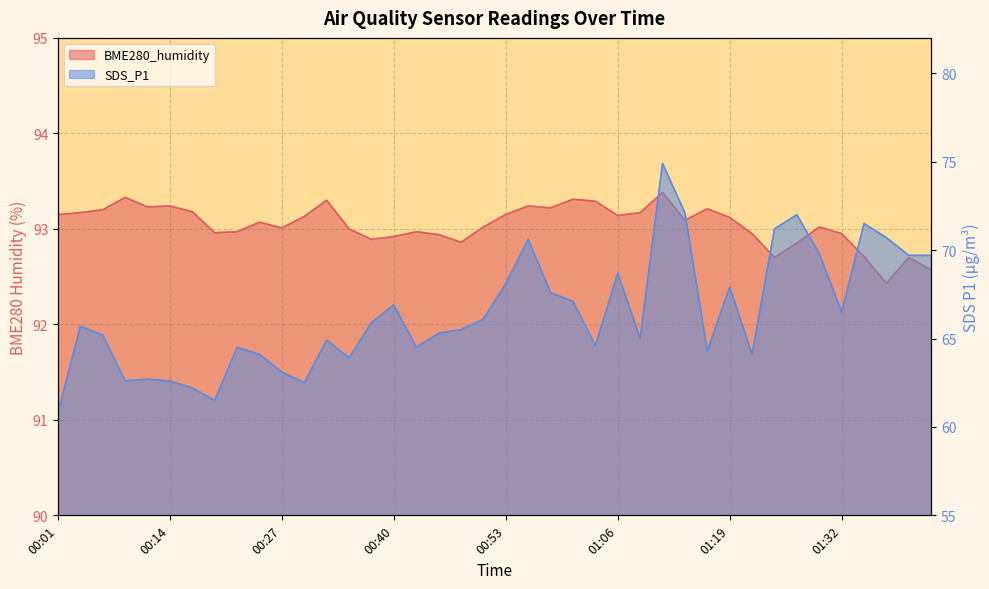

Which series changed the most between 00:03 and 01:14?

SDS_P1